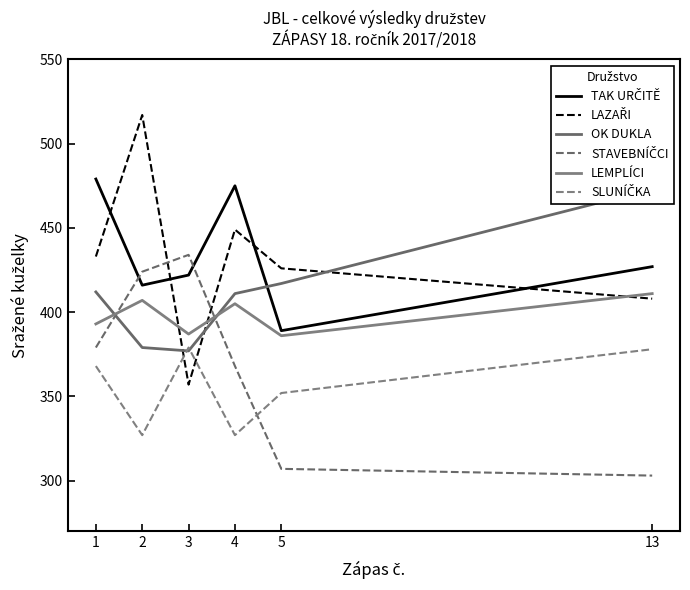

What is the value of the LAZAŘI point at the 2nd from the left?

517